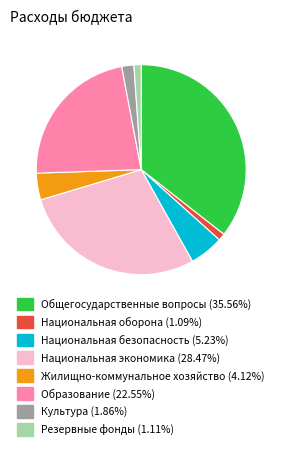

How many segments does this pie chart have?

8